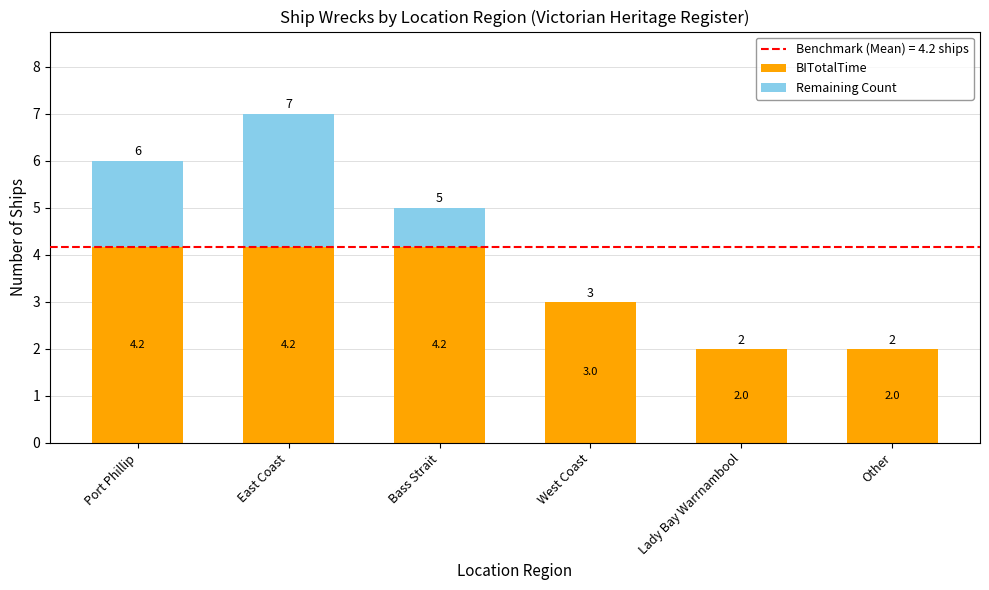

Reading left to right, list the values for the BITotalTime series.

Port Phillip=4.2	East Coast=4.2	Bass Strait=4.2	West Coast=3.0	Lady Bay Warrnambool=2.0	Other=2.0